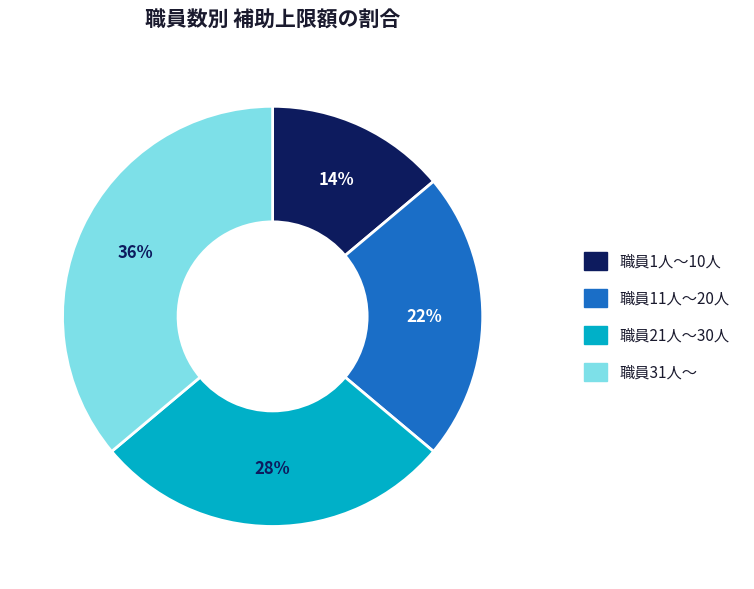

Which category has the smallest portion of the pie?

職員1人～10人